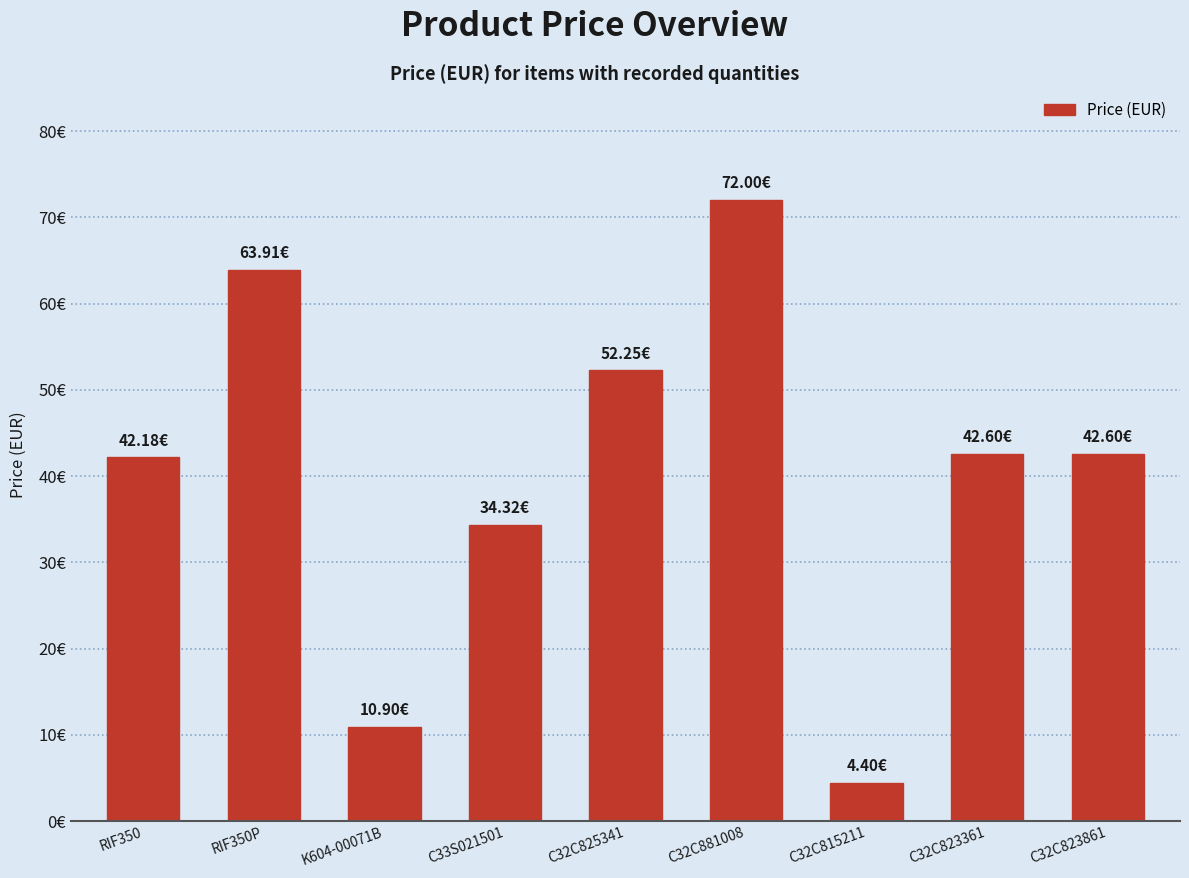

Reading right to left, transcribe all the data shown in this chart.

42.6	42.6	4.4	72.0	52.2	34.3	10.9	63.9	42.2